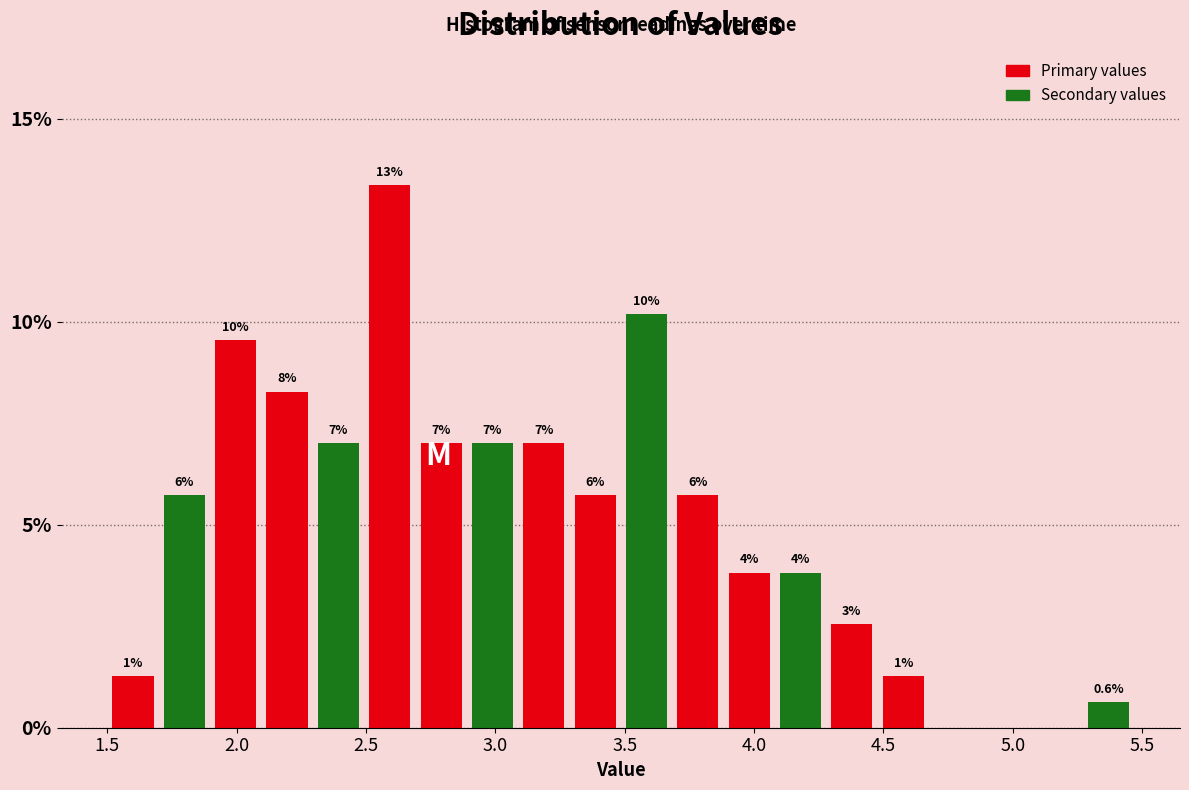

Around what value on the x-axis is the tallest bar? Give the approximate position of its centre, as read against the axis.

2.60